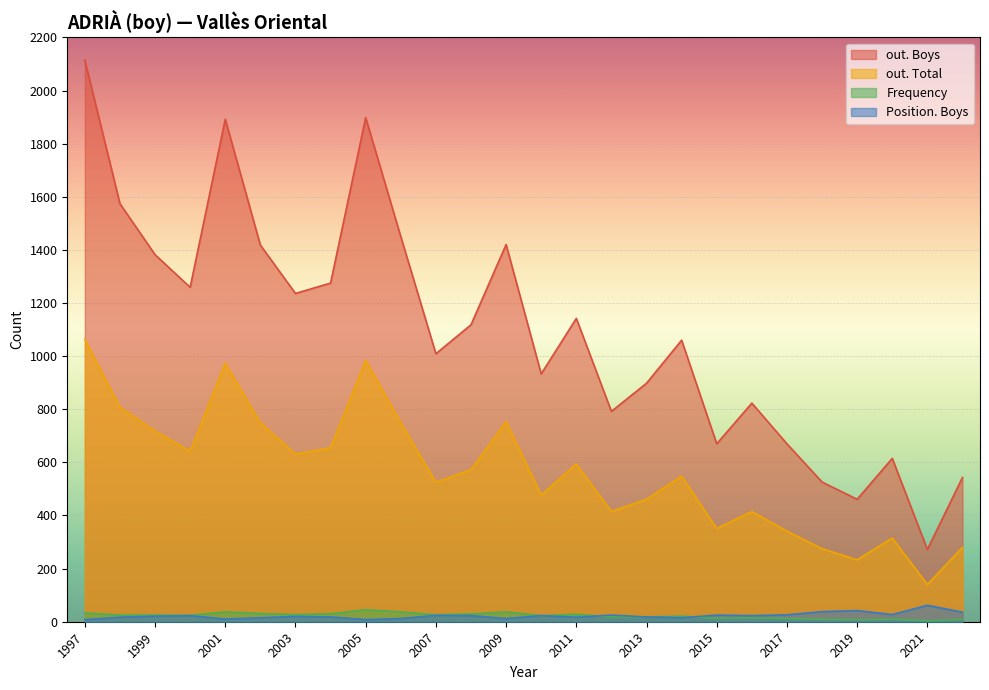

What is the total value across all series at 2012?

1250